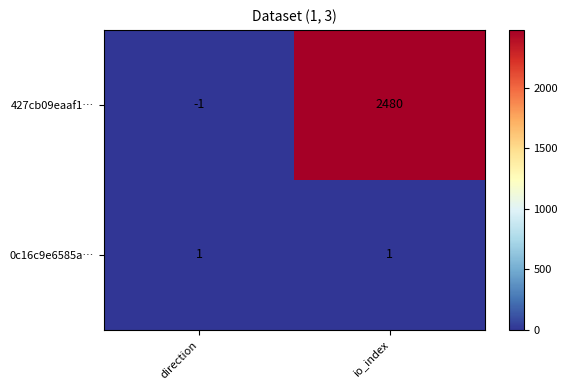

Which series has the largest range (max minus min)?

427cb09eaaf1…